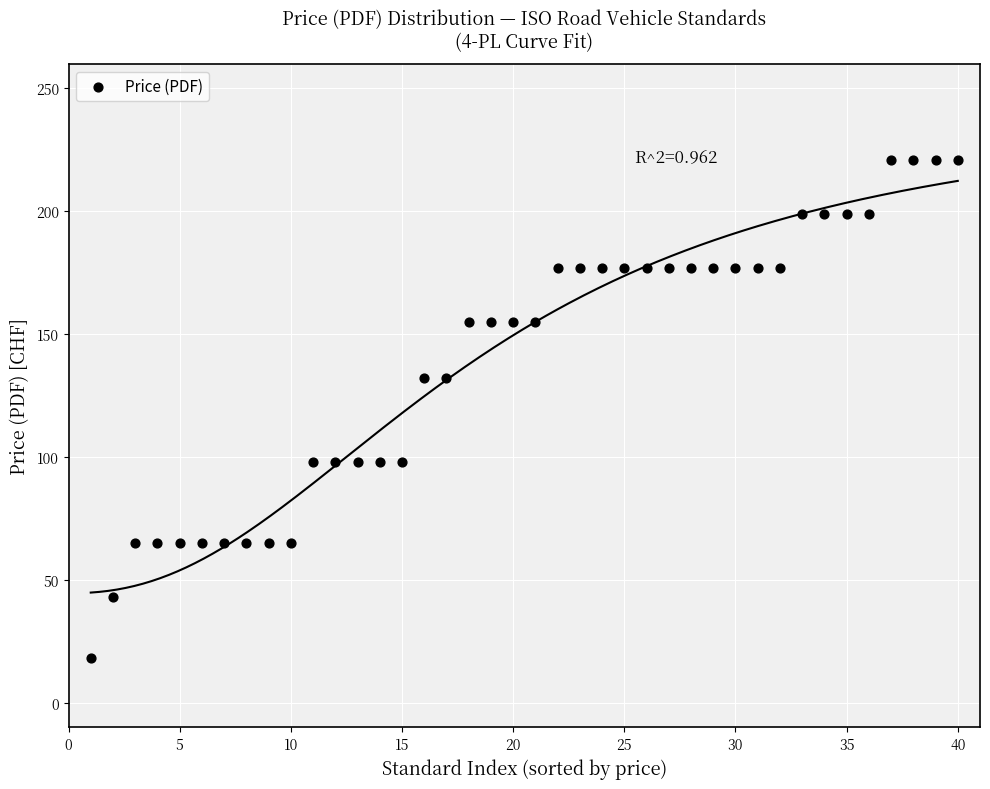

What is the range of X values (max minus min)?

39